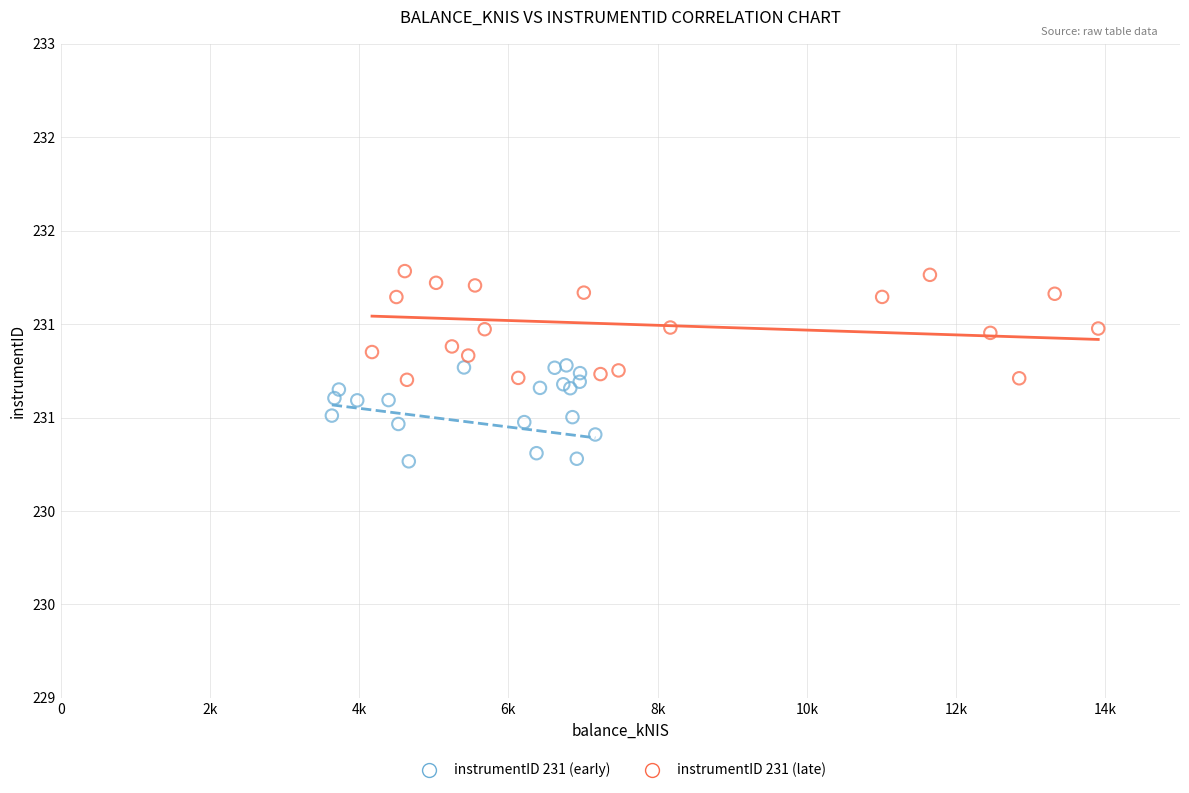

Which series reaches the maximum Y coordinate?

instrumentID 231 (late)